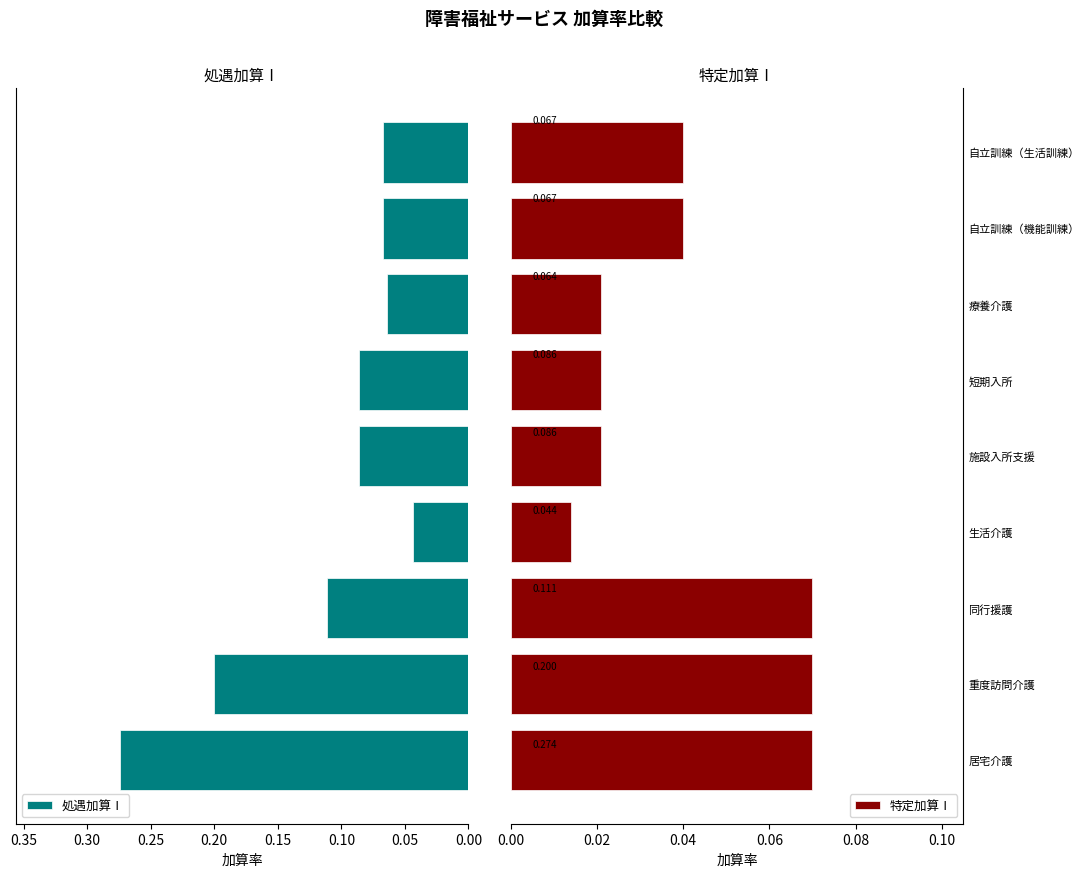

What is the sum of all 処遇加算Ⅰ values?

1.0